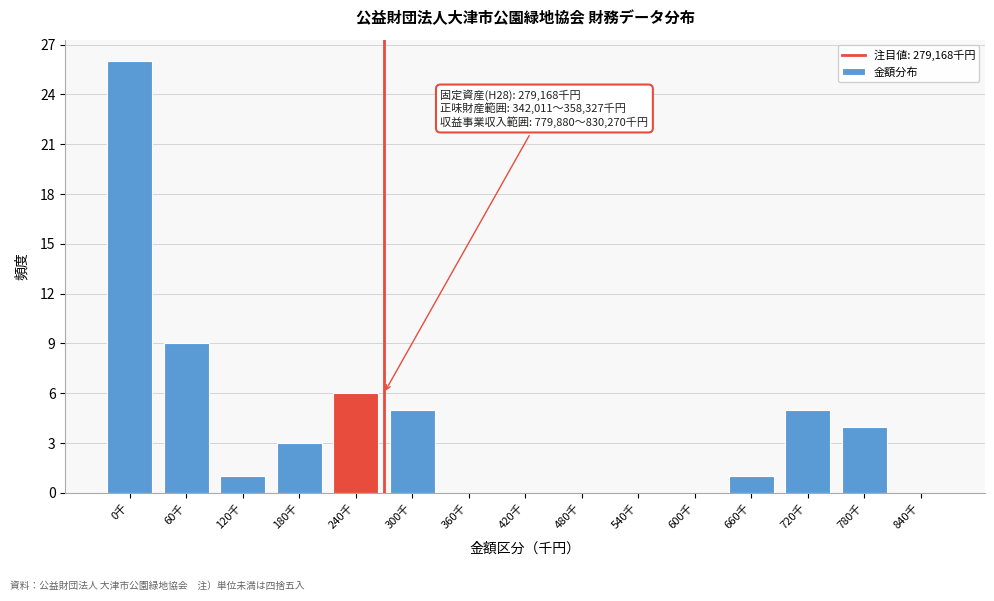

Reading left to right, what are all the values shown in this chart?

0千=26	60千=9	120千=1	180千=3	240千=6	300千=5	360千=0	420千=0	480千=0	540千=0	600千=0	660千=1	720千=5	780千=4	840千=0